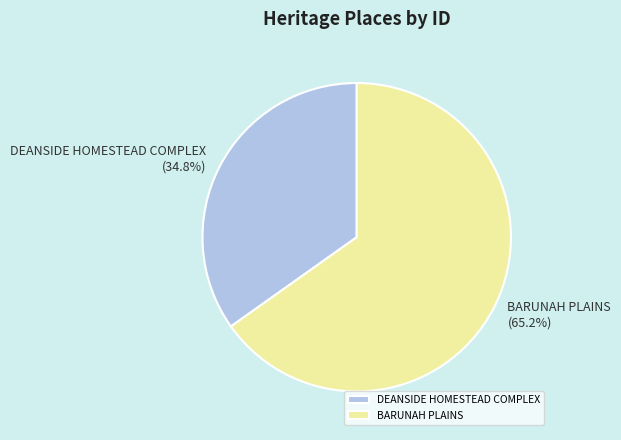

To the nearest percent, what is the difference between the DEANSIDE HOMESTEAD COMPLEX and BARUNAH PLAINS slice percentages?

30%